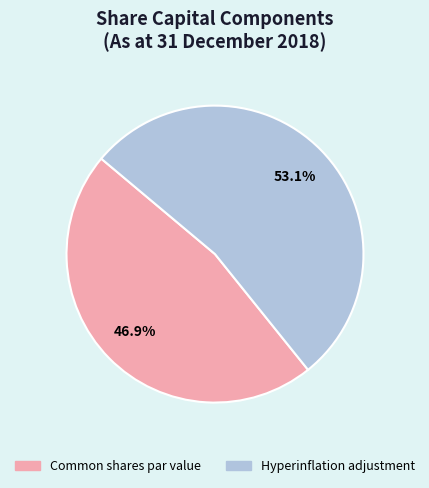

Between Hyperinflation adjustment and Common shares par value, which is larger?

Hyperinflation adjustment